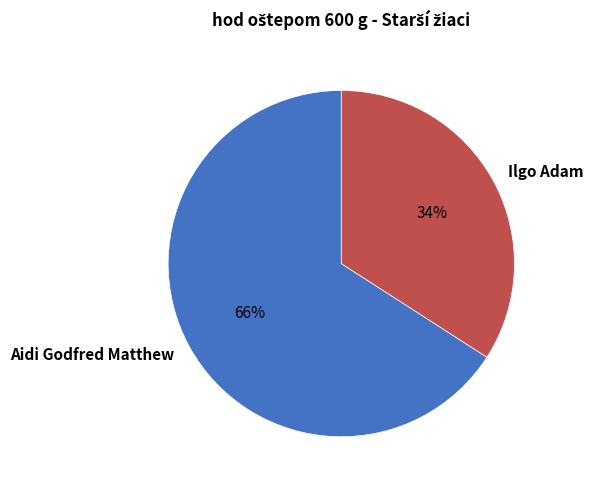

To the nearest percent, what portion does Ilgo Adam represent?

34%